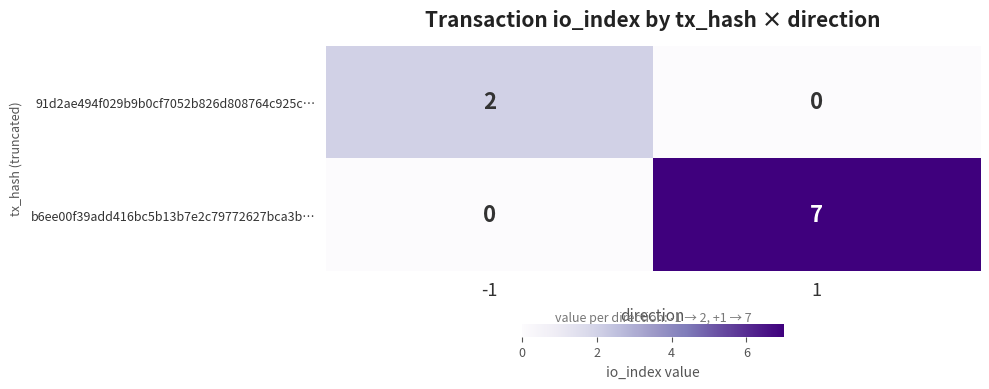

Reading left to right, list all the values displayed in this chart.

91d2ae494f029b9b0cf7052b826d808764c925c…: -1=2	1=0
b6ee00f39add416bc5b13b7e2c79772627bca3b…: -1=0	1=7